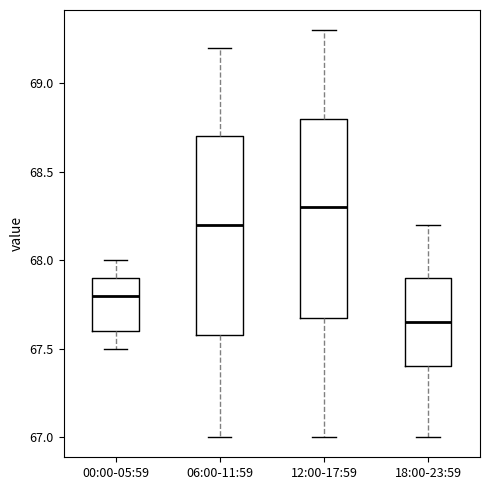

Which box has the lowest median line?

18:00-23:59